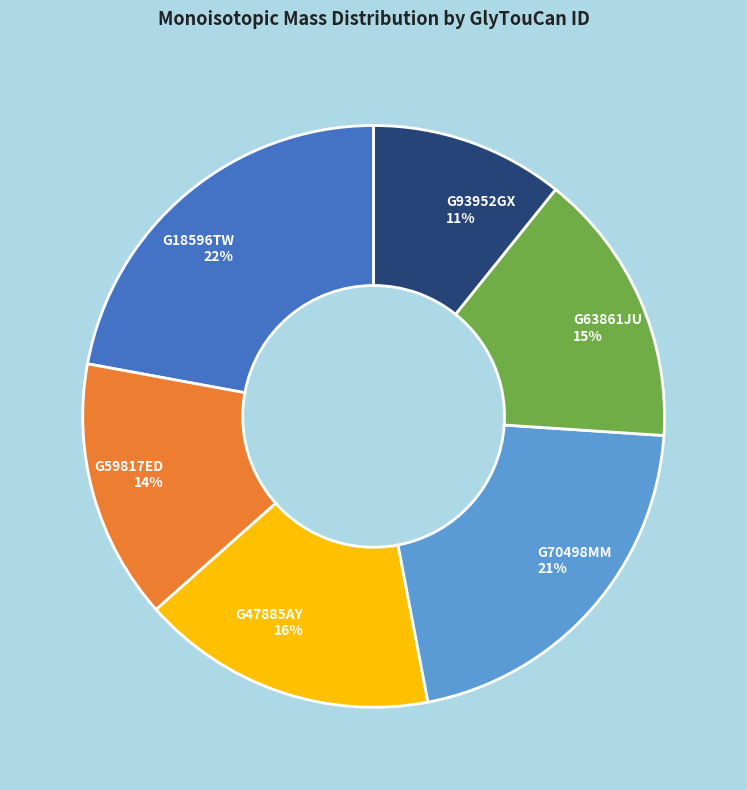

To the nearest percent, what is the average slice percentage?

17%